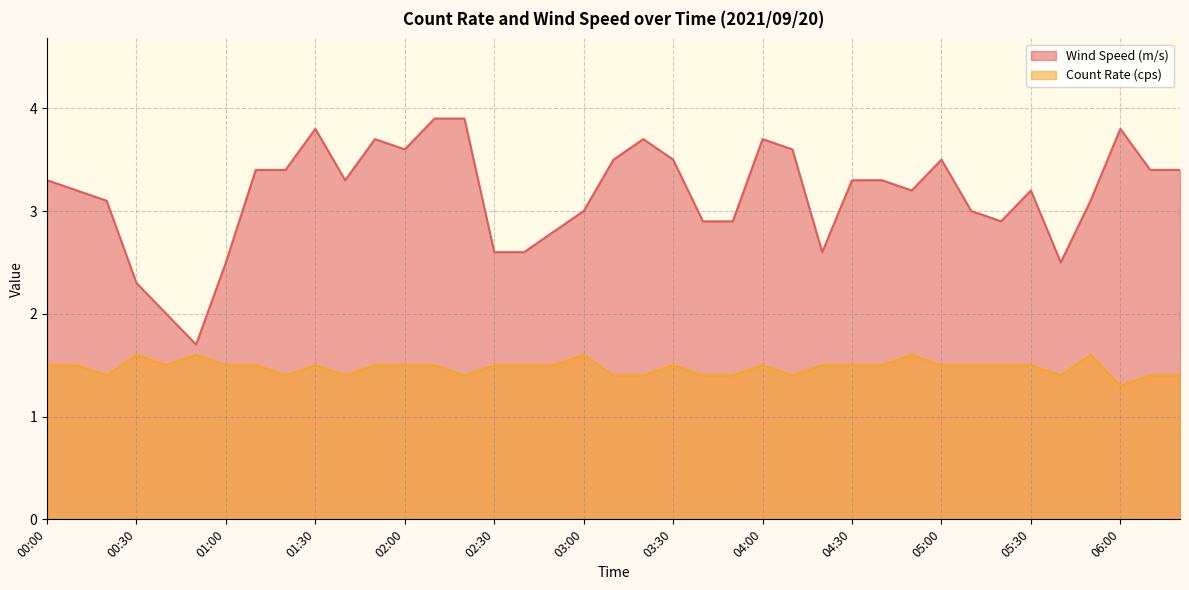

Is the value of Count Rate (cps) at 04:00 greater than the value of Wind Speed (m/s) at 05:10?

No